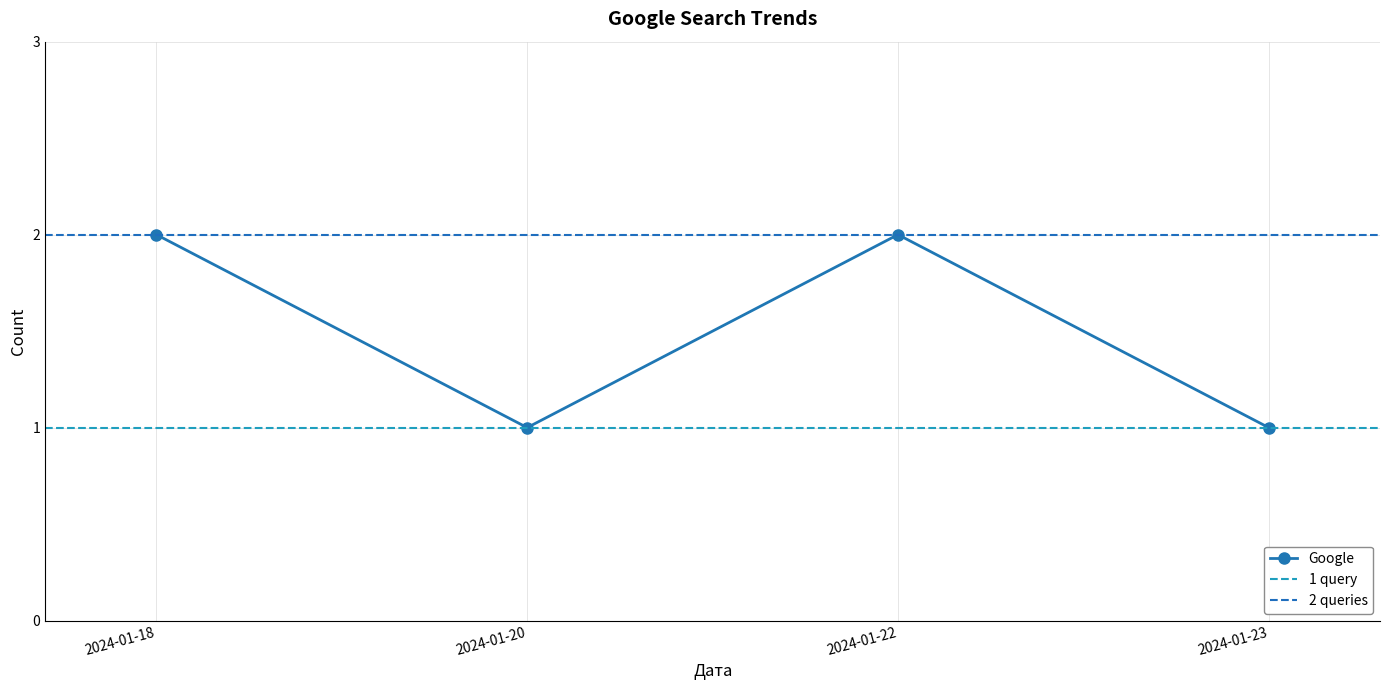

True or false: there are more than 2 points higher than both neighbors.

False